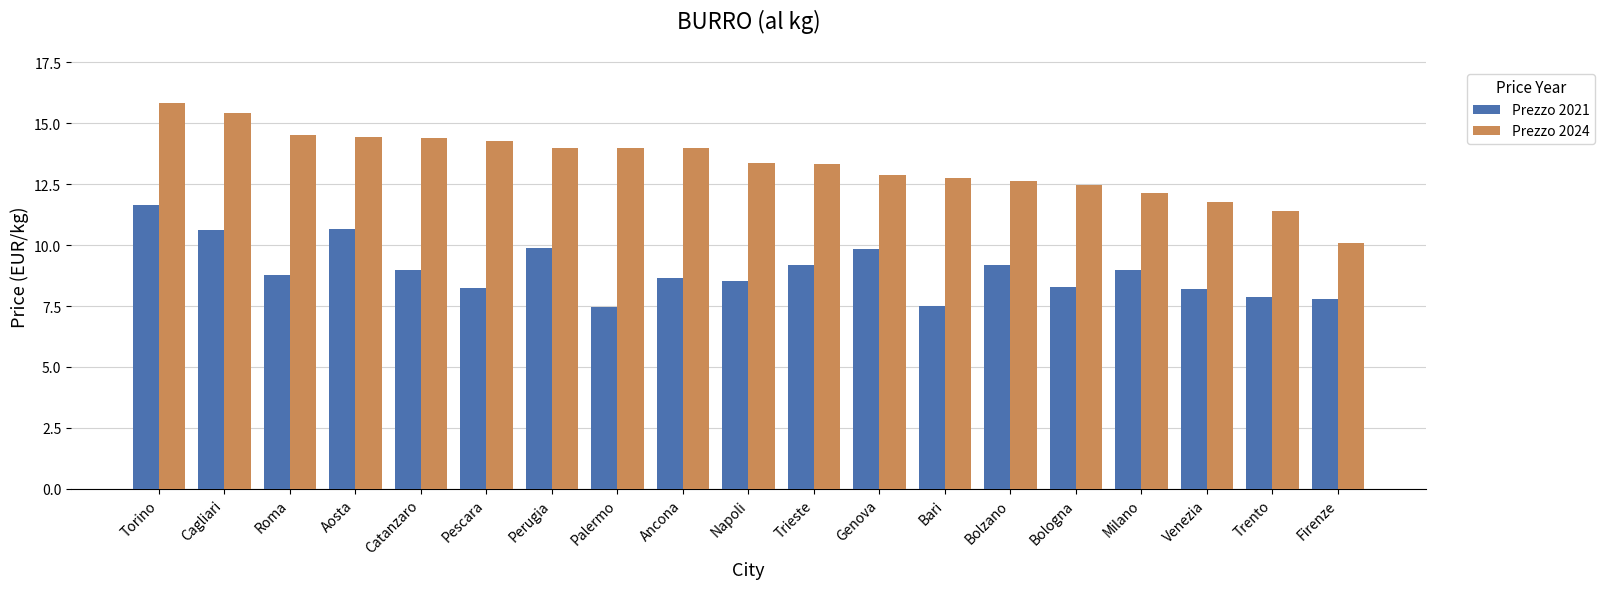

What is the label of the 13th bar from the left?

Bari